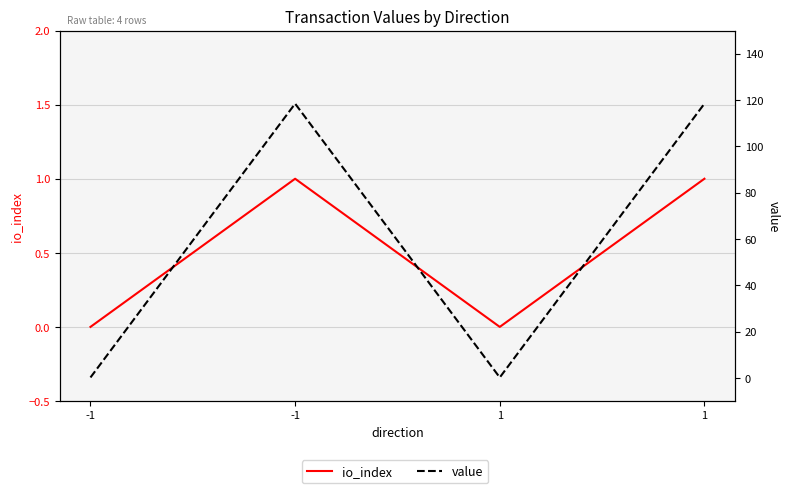

Is the value of value at 1 greater than the value of io_index at -1?

Yes